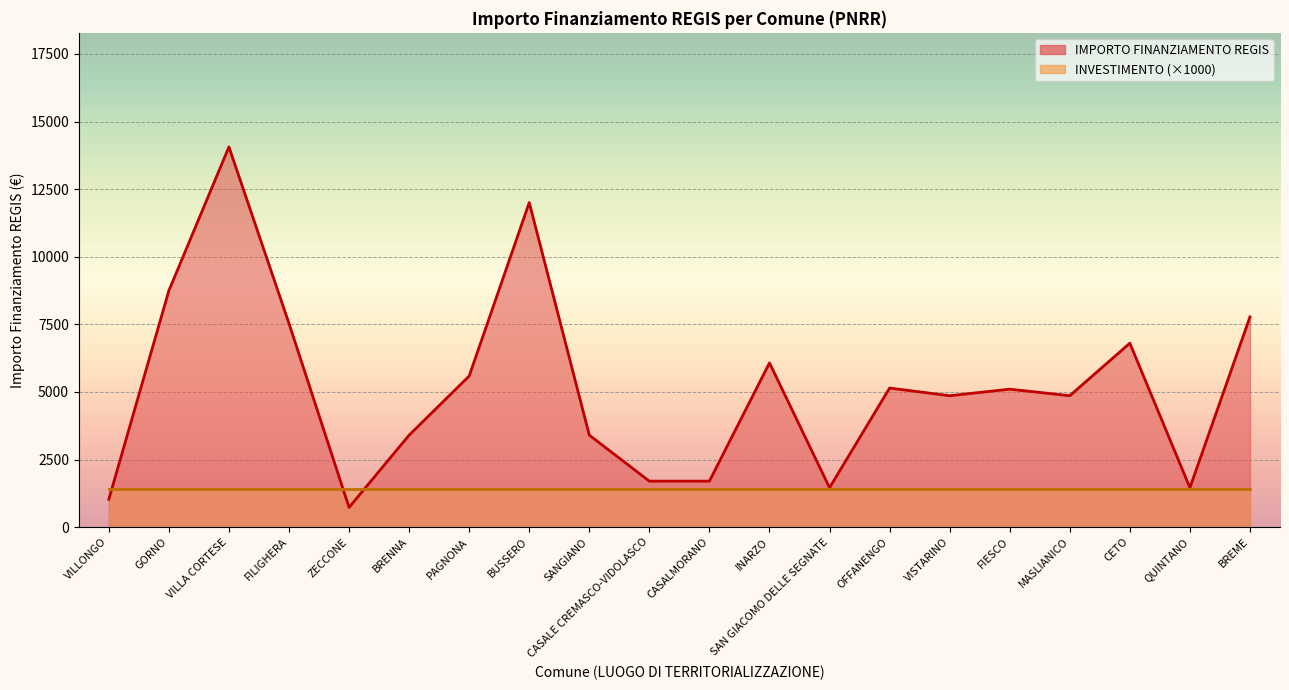

What is the difference between the second highest and second lowest values?

10976